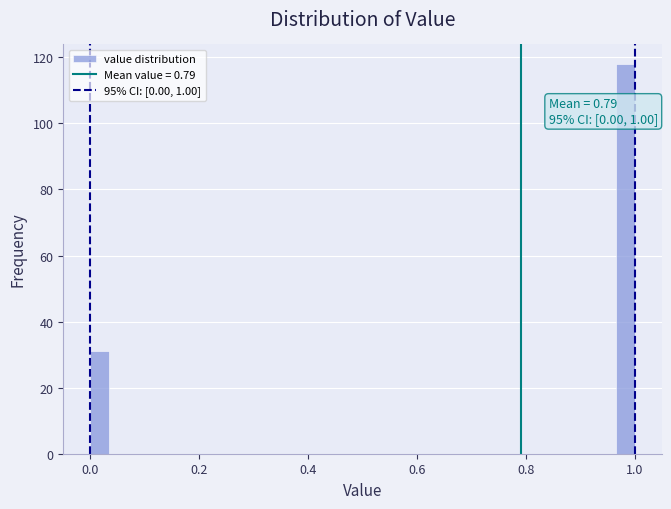

Read against the x-axis, roughly where is the centre of the tallest bar?

0.98